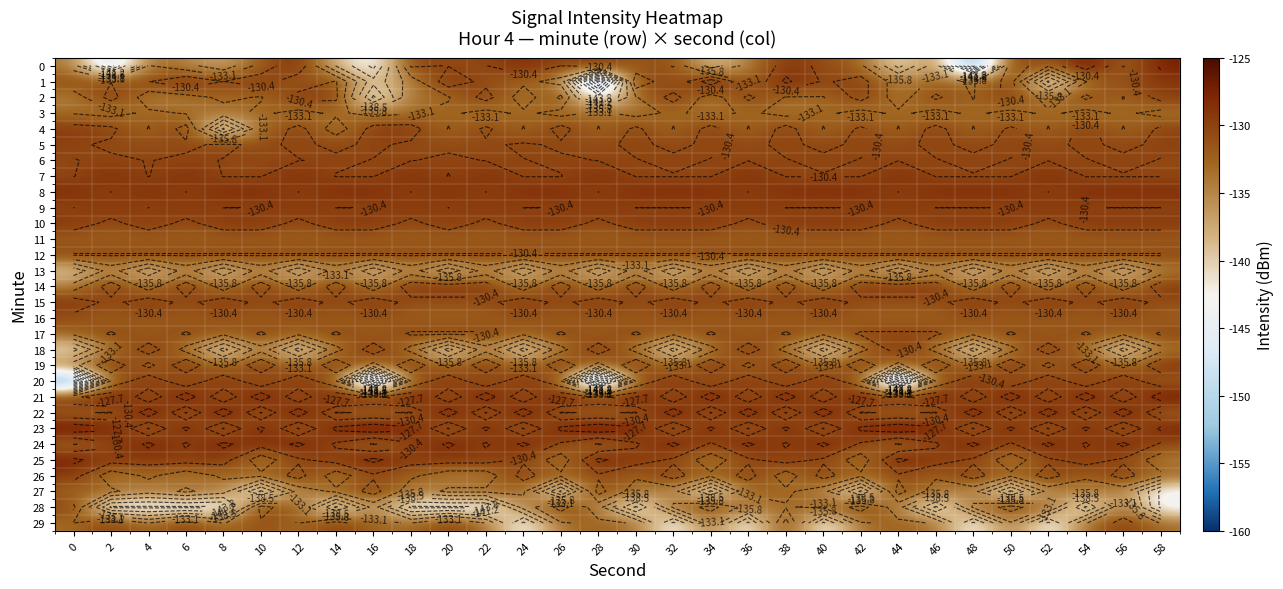

Which category has the highest value in the 9 series?

2